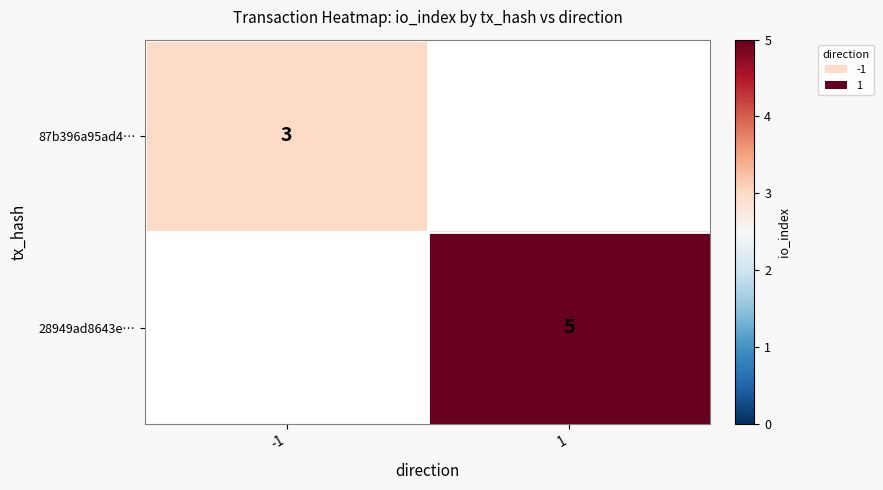

Is the value of 28949ad8643e… at 1 greater than the value of 87b396a95ad4… at -1?

Yes